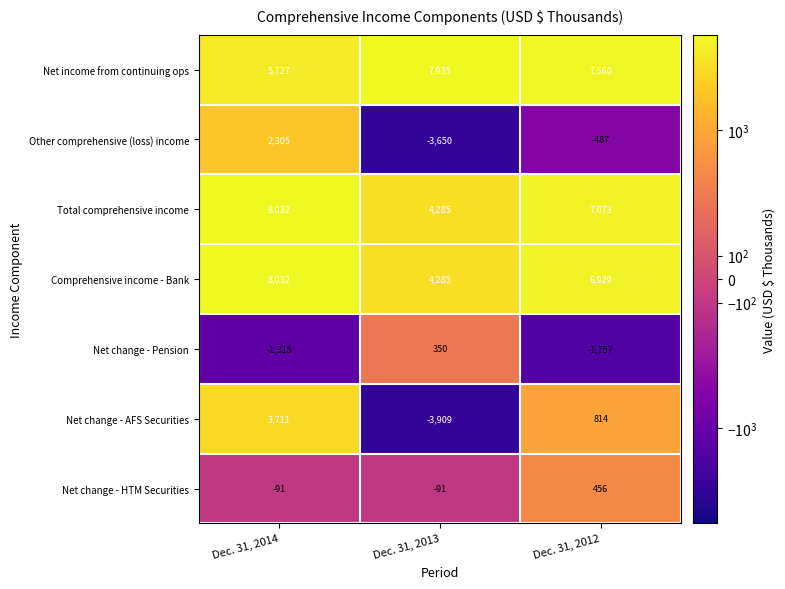

How many data points does each series have?

3